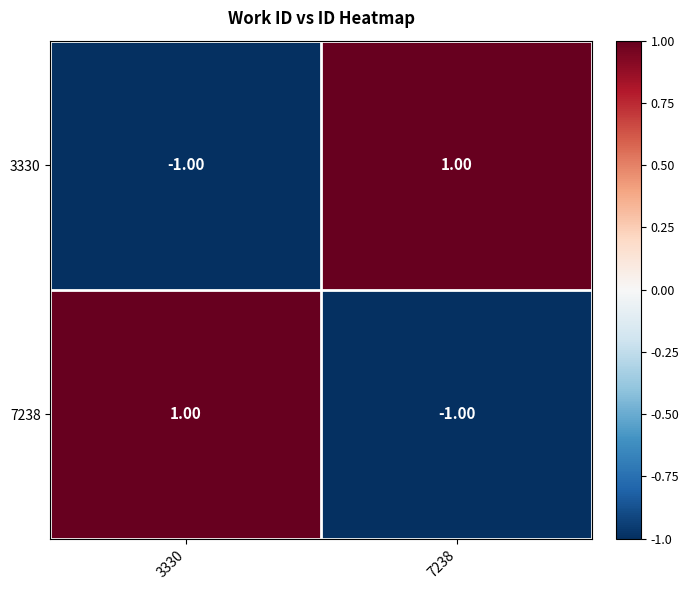

Rank the series at 3330 from highest to lowest value.

7238, 3330